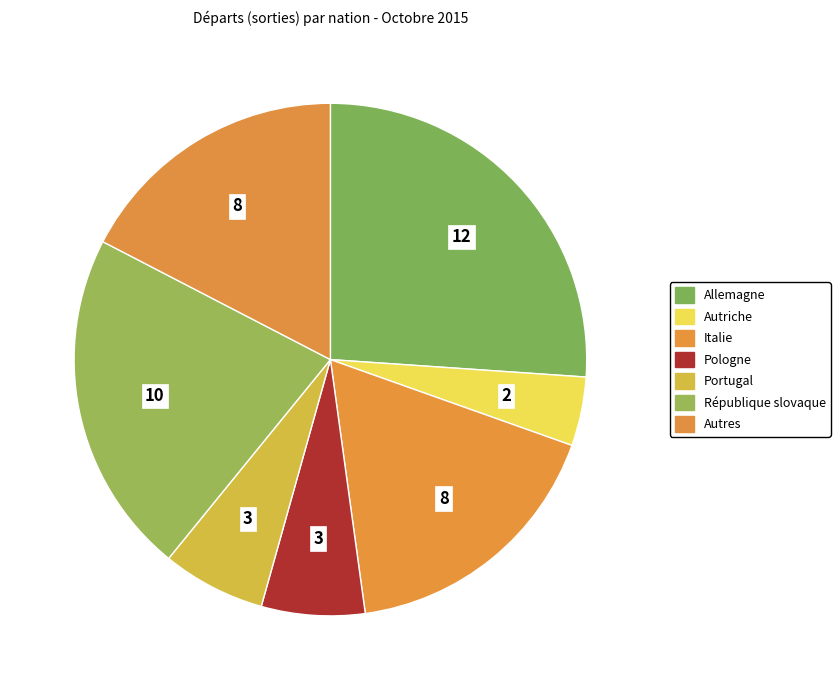

What percentage is the Allemagne slice, to the nearest percent?

26%